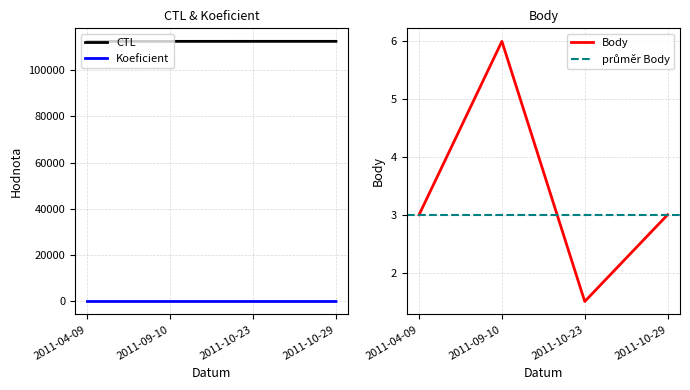

What value does the CTL series have at 2011-04-09?

112301